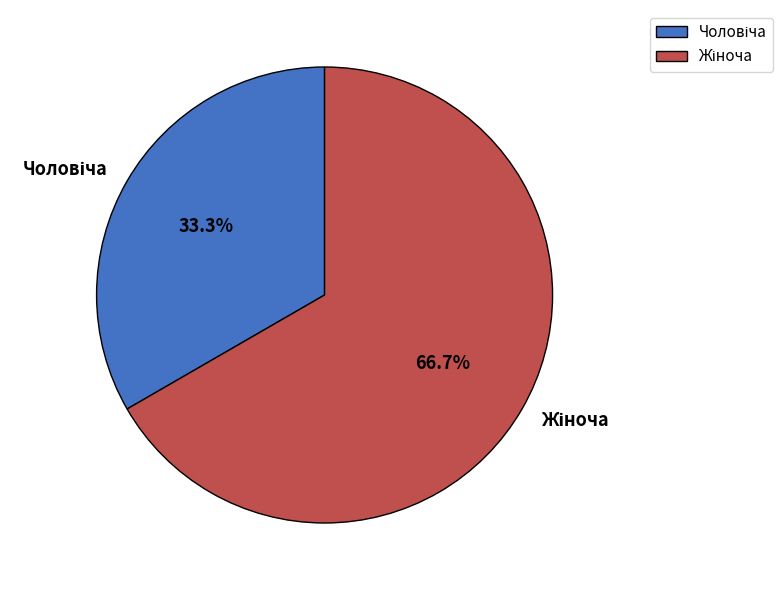

Is there a majority slice in this chart?

Yes